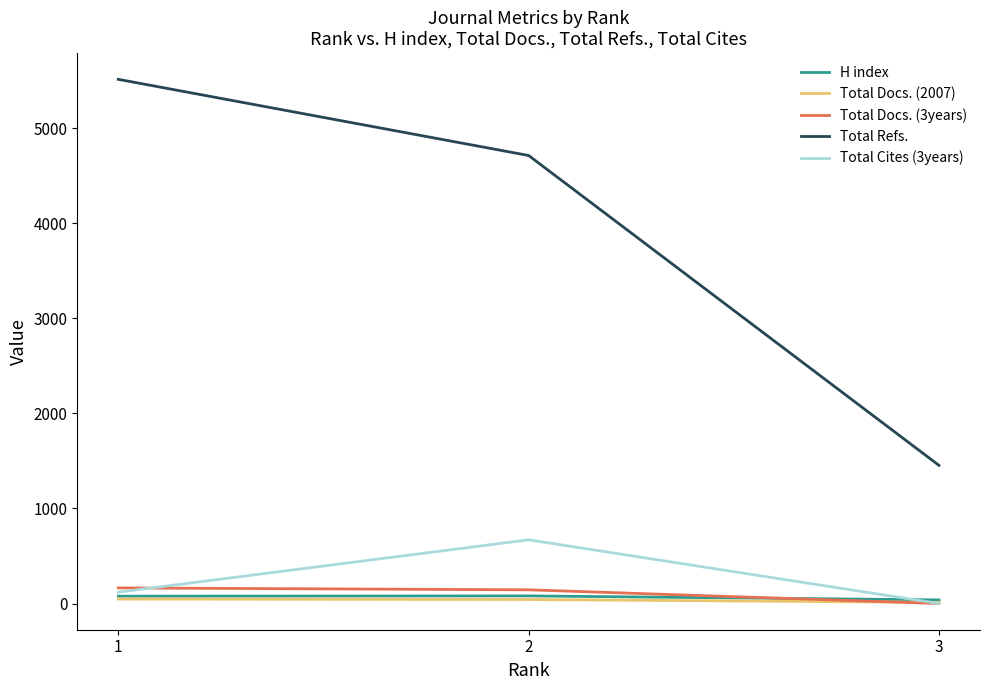

Is the value of Total Refs. at 3 greater than the value of H index at 3?

Yes